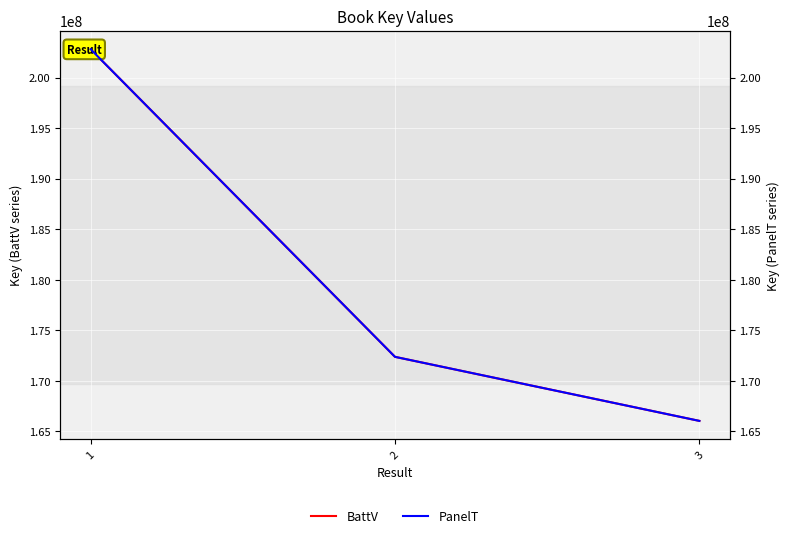

What is the greatest value displayed?

202814321